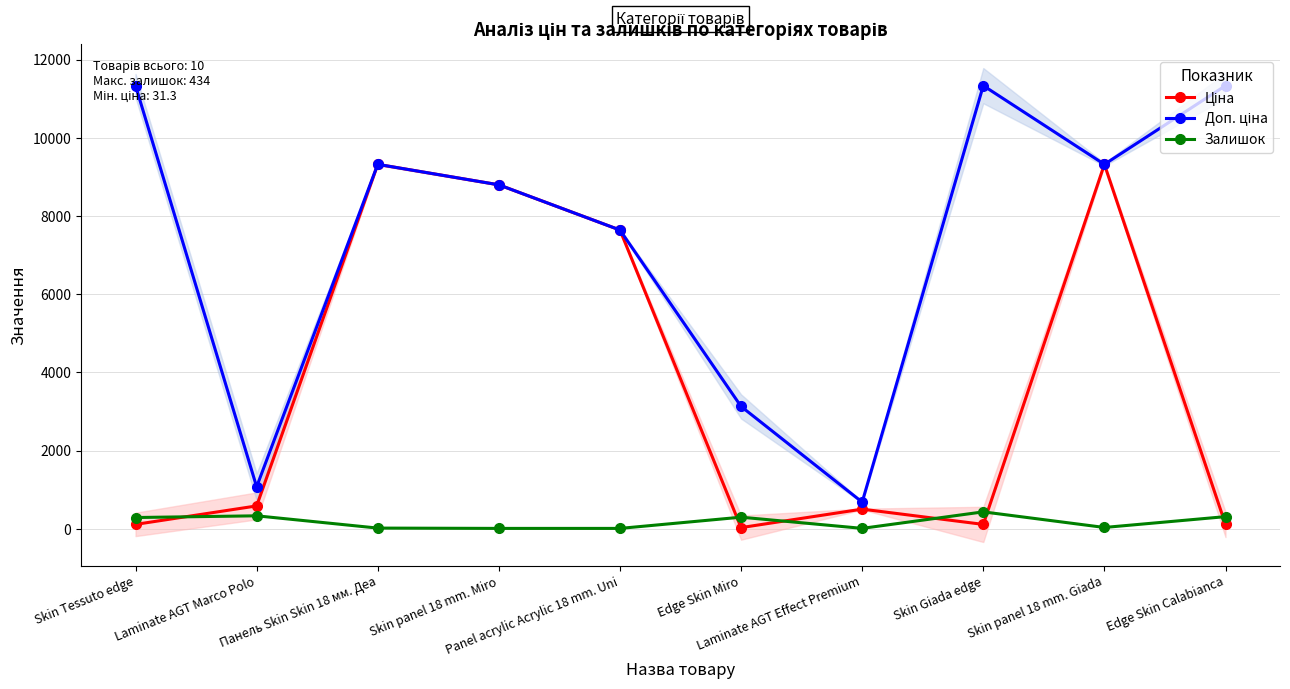

Does the chart have visible grid lines?

Yes